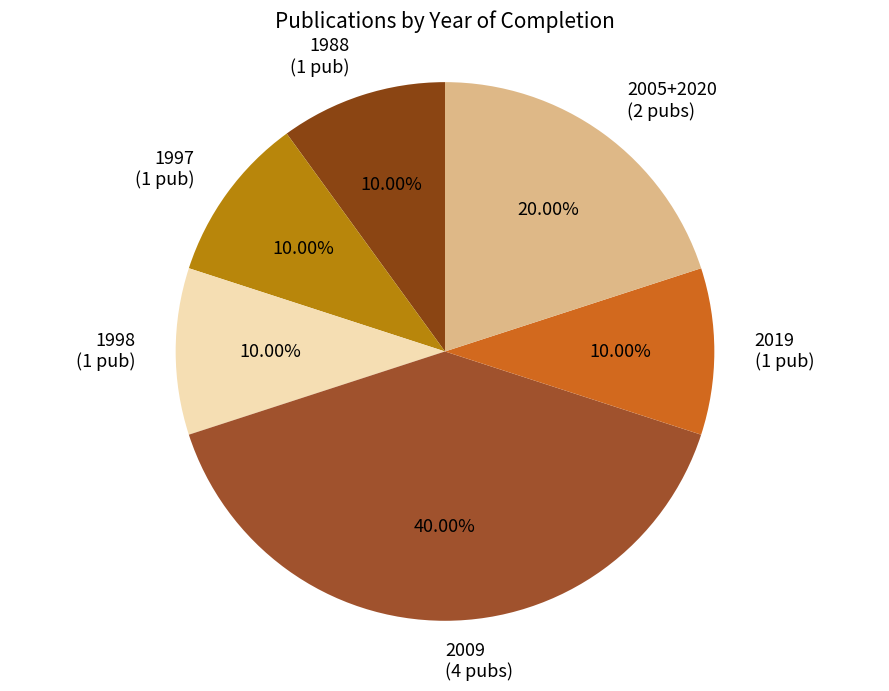

Is 2005+2020 (2 pubs) the majority of the pie?

No